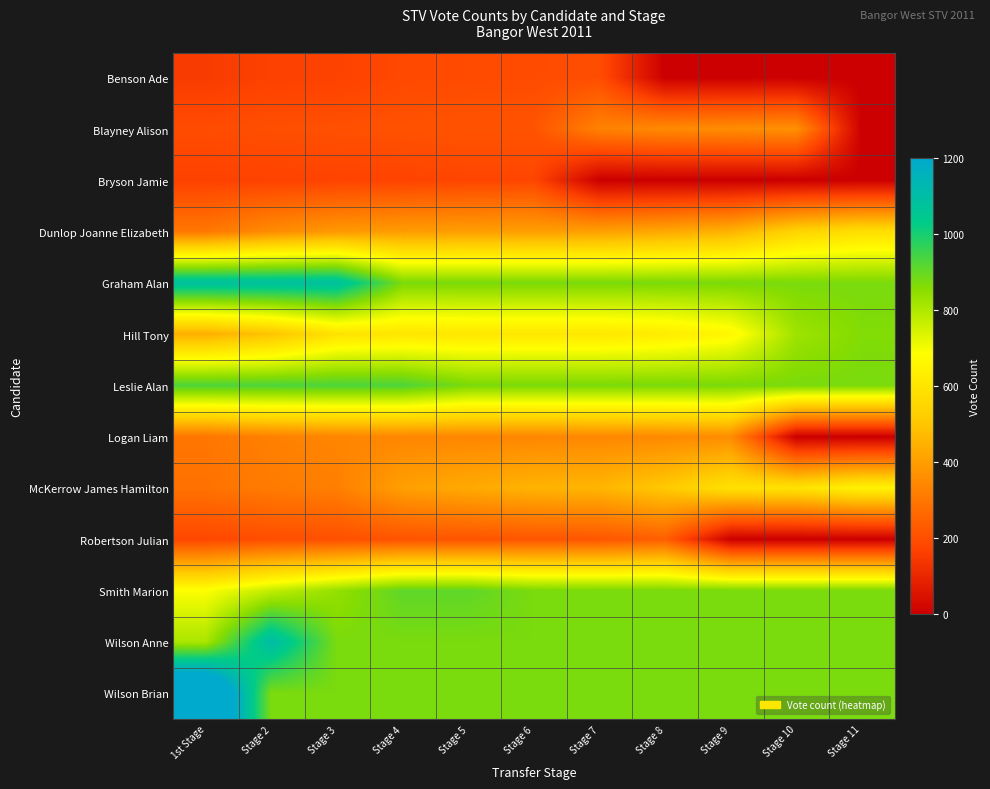

Reading left to right, transcribe all the data shown in this chart.

Benson Ade: 1st Stage=151.0	Stage 2=164.8	Stage 3=167.1	Stage 4=184.7	Stage 5=190.2	Stage 6=191.2	Stage 7=195.3	Stage 8=0.0	Stage 9=0.0	Stage 10=0.0	Stage 11=0.0
Blayney Alison: 1st Stage=192.0	Stage 2=199.3	Stage 3=202.8	Stage 4=206.5	Stage 5=210.7	Stage 6=211.0	Stage 7=329.4	Stage 8=349.5	Stage 9=357.0	Stage 10=366.2	Stage 11=0.0
Bryson Jamie: 1st Stage=167.0	Stage 2=168.7	Stage 3=170.3	Stage 4=172.0	Stage 5=176.4	Stage 6=176.7	Stage 7=0.0	Stage 8=0.0	Stage 9=0.0	Stage 10=0.0	Stage 11=0.0
Dunlop Joanne Elizabeth: 1st Stage=301.0	Stage 2=351.7	Stage 3=384.5	Stage 4=394.0	Stage 5=398.2	Stage 6=400.5	Stage 7=403.6	Stage 8=424.5	Stage 9=449.1	Stage 10=541.2	Stage 11=575.8
Graham Alan: 1st Stage=1087.0	Stage 2=1087.0	Stage 3=1087.0	Stage 4=874.0	Stage 5=874.0	Stage 6=874.0	Stage 7=874.0	Stage 8=874.0	Stage 9=874.0	Stage 10=874.0	Stage 11=874.0
Hill Tony: 1st Stage=441.0	Stage 2=493.9	Stage 3=590.2	Stage 4=602.5	Stage 5=606.1	Stage 6=607.7	Stage 7=608.7	Stage 8=622.8	Stage 9=658.7	Stage 10=824.1	Stage 11=863.6
Leslie Alan: 1st Stage=931.0	Stage 2=931.0	Stage 3=931.0	Stage 4=931.0	Stage 5=874.0	Stage 6=874.0	Stage 7=874.0	Stage 8=874.0	Stage 9=874.0	Stage 10=874.0	Stage 11=874.0
Logan Liam: 1st Stage=298.0	Stage 2=325.1	Stage 3=337.2	Stage 4=340.0	Stage 5=341.3	Stage 6=341.7	Stage 7=342.8	Stage 8=347.6	Stage 9=355.9	Stage 10=0.0	Stage 11=0.0
McKerrow James Hamilton: 1st Stage=288.0	Stage 2=312.1	Stage 3=321.1	Stage 4=402.5	Stage 5=428.9	Stage 6=453.6	Stage 7=457.9	Stage 8=509.3	Stage 9=586.4	Stage 10=593.1	Stage 11=645.9
Robertson Julian: 1st Stage=181.0	Stage 2=196.9	Stage 3=201.6	Stage 4=210.3	Stage 5=213.3	Stage 6=215.7	Stage 7=216.7	Stage 8=239.3	Stage 9=0.0	Stage 10=0.0	Stage 11=0.0
Smith Marion: 1st Stage=688.0	Stage 2=772.3	Stage 3=837.8	Stage 4=908.4	Stage 5=908.4	Stage 6=874.0	Stage 7=874.0	Stage 8=874.0	Stage 9=874.0	Stage 10=874.0	Stage 11=874.0
Wilson Anne: 1st Stage=808.0	Stage 2=1107.3	Stage 3=874.0	Stage 4=874.0	Stage 5=874.0	Stage 6=874.0	Stage 7=874.0	Stage 8=874.0	Stage 9=874.0	Stage 10=874.0	Stage 11=874.0
Wilson Brian: 1st Stage=1458.0	Stage 2=874.0	Stage 3=874.0	Stage 4=874.0	Stage 5=874.0	Stage 6=874.0	Stage 7=874.0	Stage 8=874.0	Stage 9=874.0	Stage 10=874.0	Stage 11=874.0